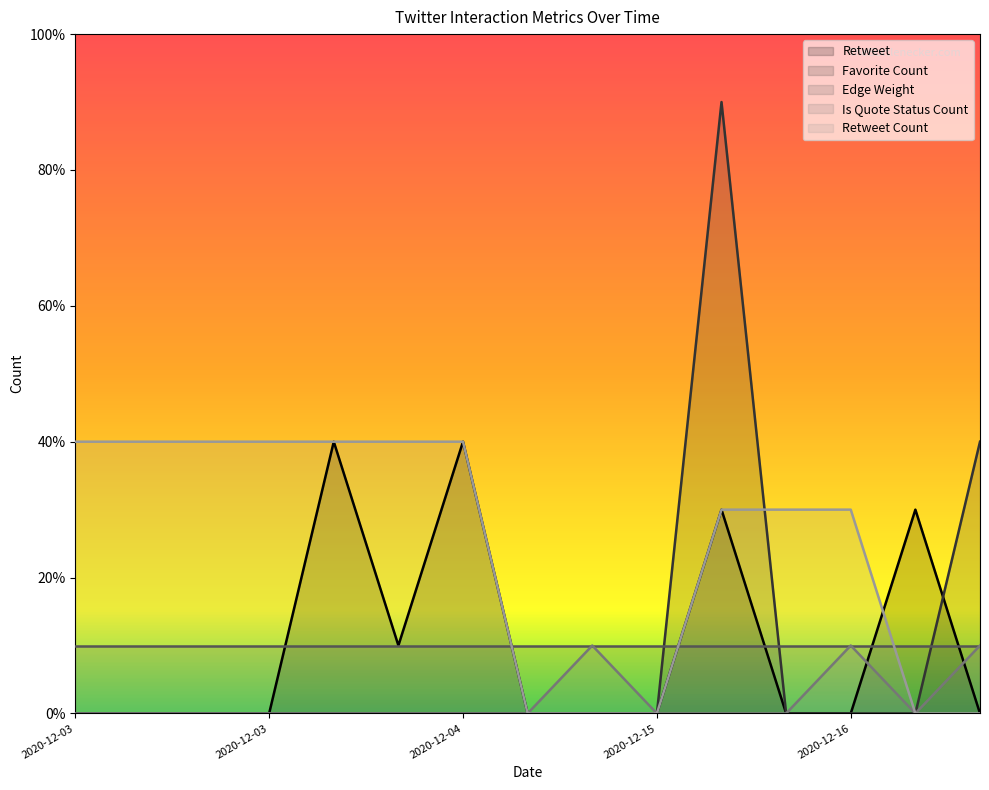

Is it true that Retweet Count equals 2 at 2020-12-17?

False